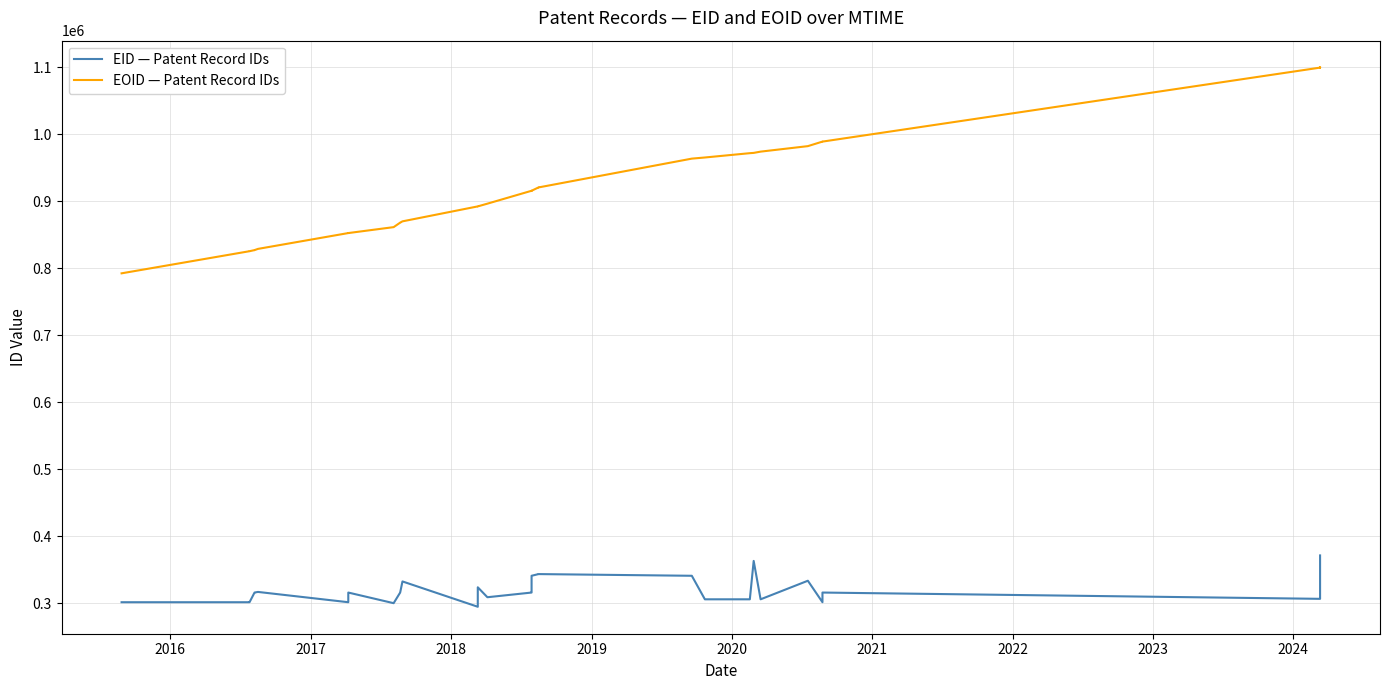

Does the chart display data point markers on the line(s)?

No